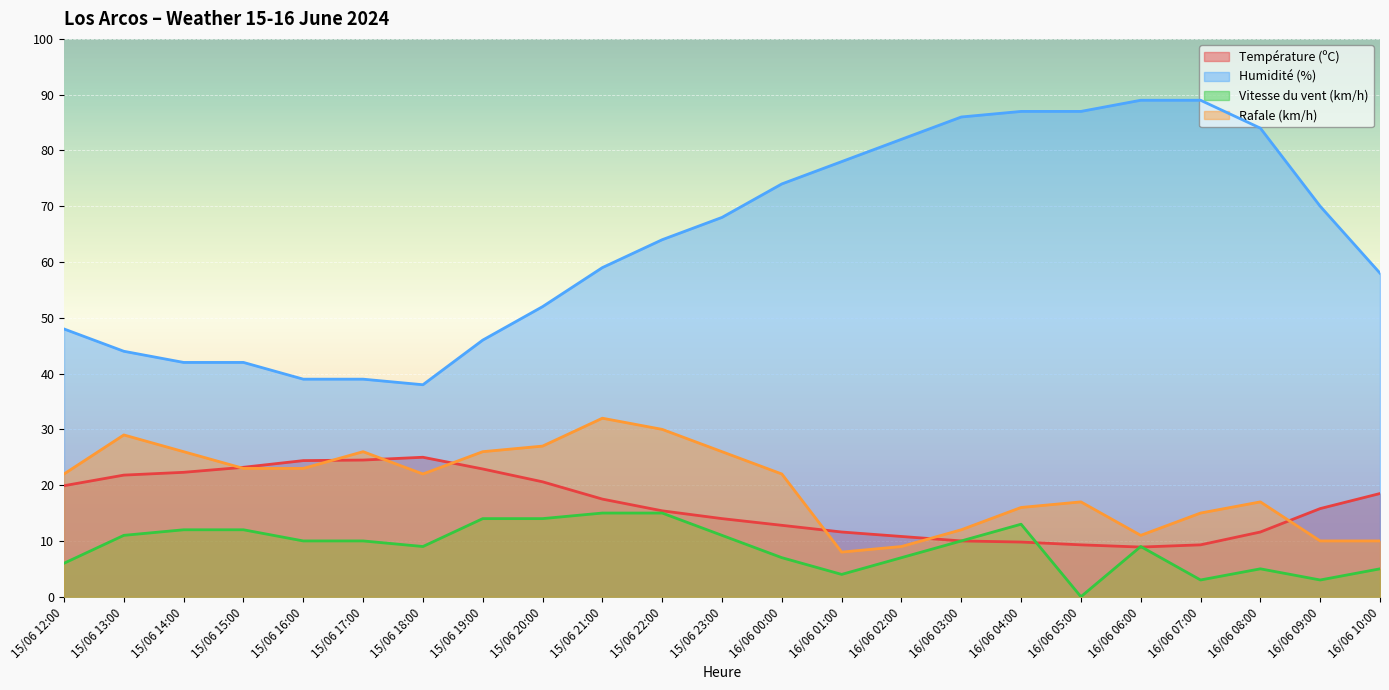

What is the difference between the maximum and minimum values in the Vitesse du vent (km/h) series?

15.0